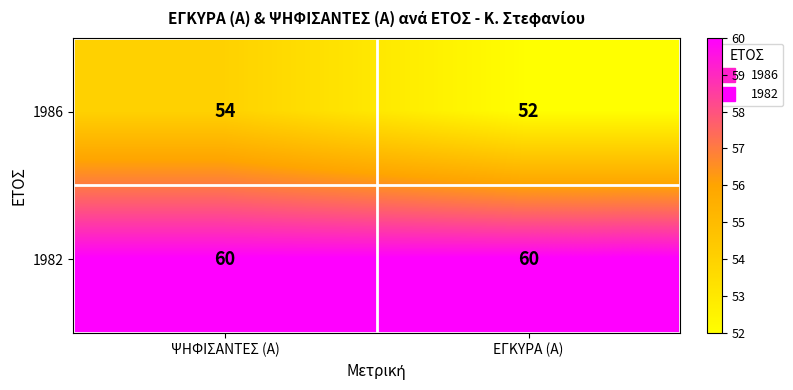

What is the maximum value shown in the chart?

60